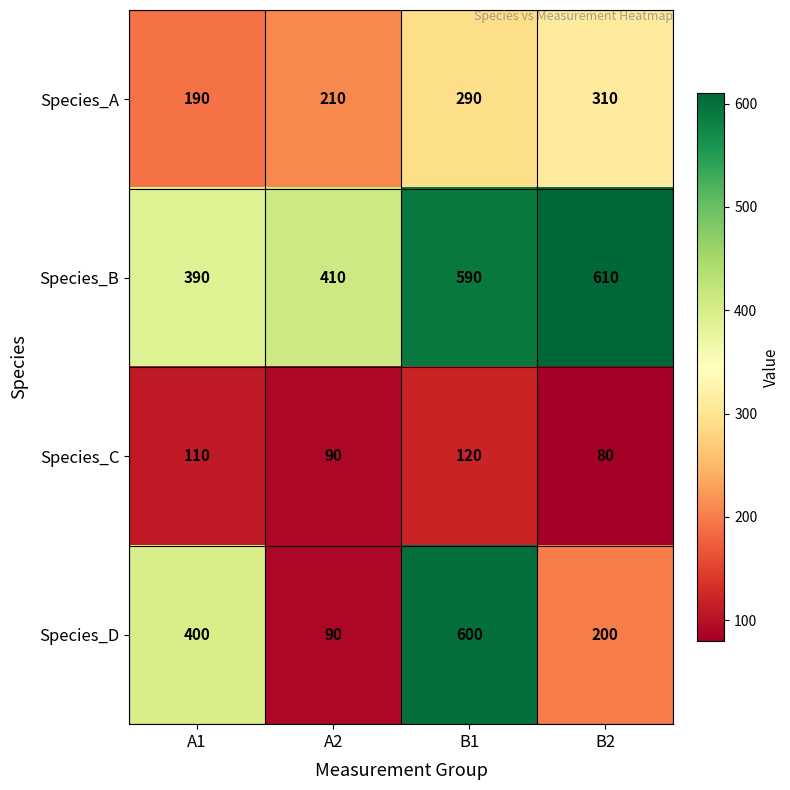

At which category is the sum across all series the highest?

B1